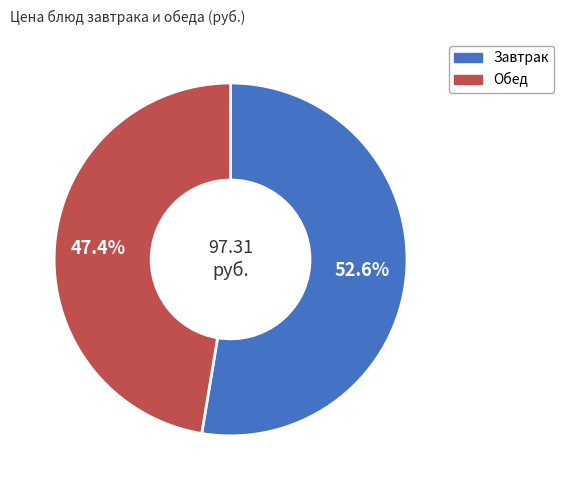

Is there a majority slice in this chart?

Yes